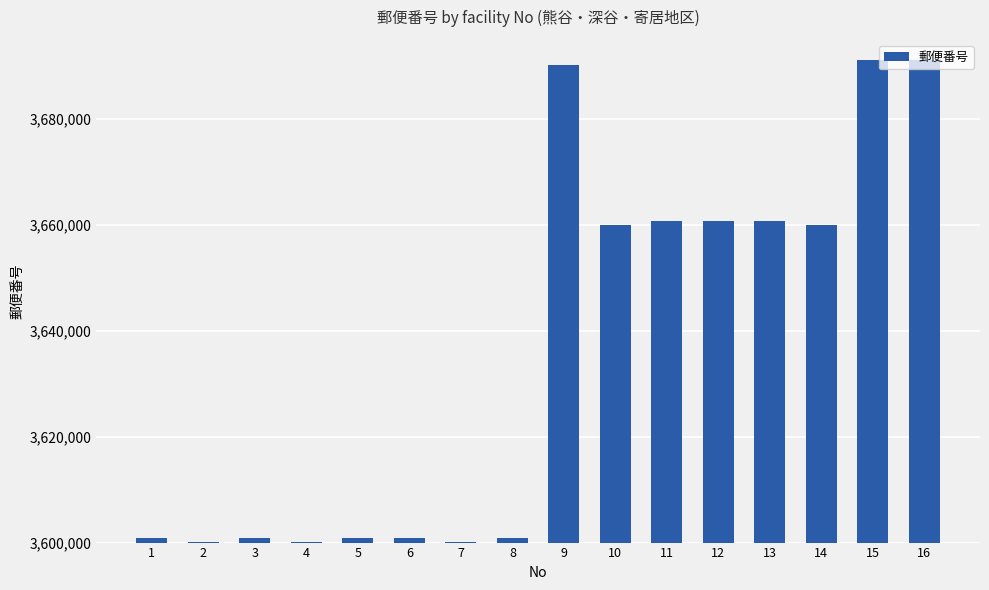

What is the value of the 4th bar from the left?

3600101